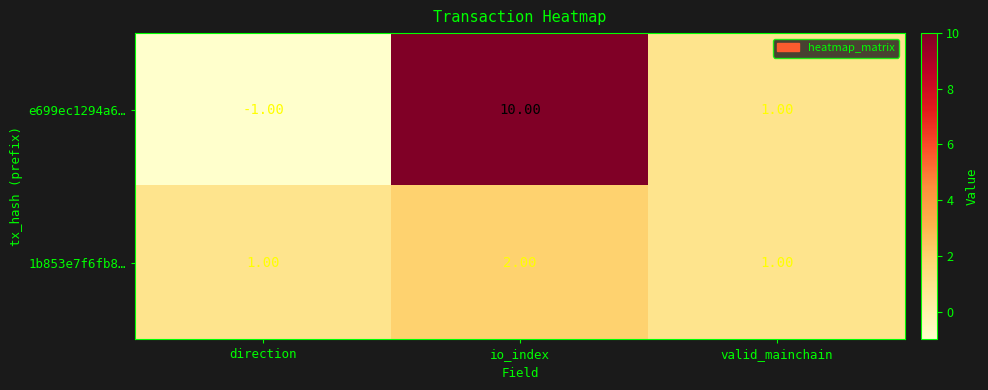

Where does the e699ec1294a6… series first go above 1?

io_index